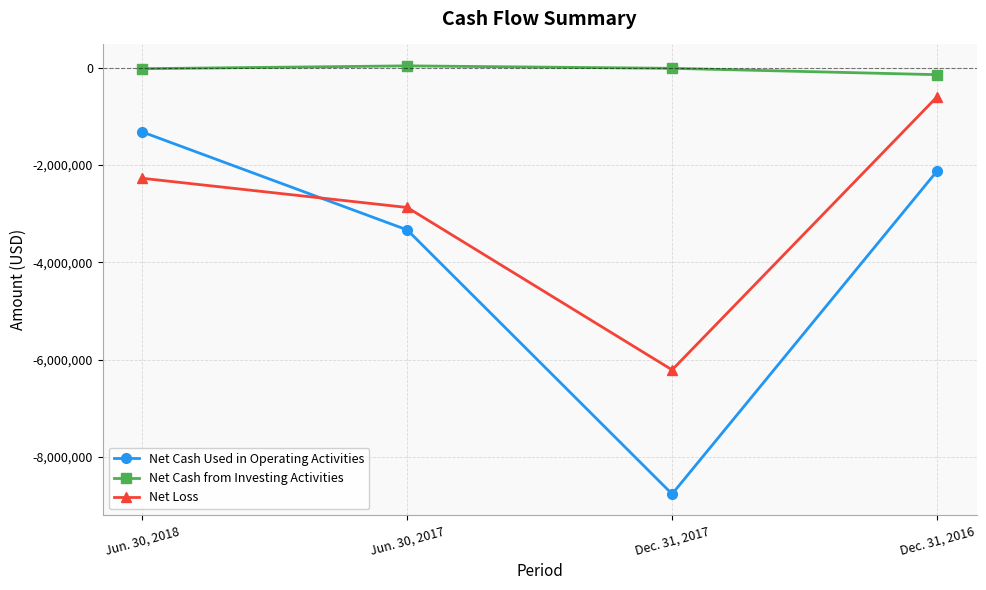

What are all the series names shown in the legend?

Net Cash Used in Operating Activities, Net Cash from Investing Activities, Net Loss